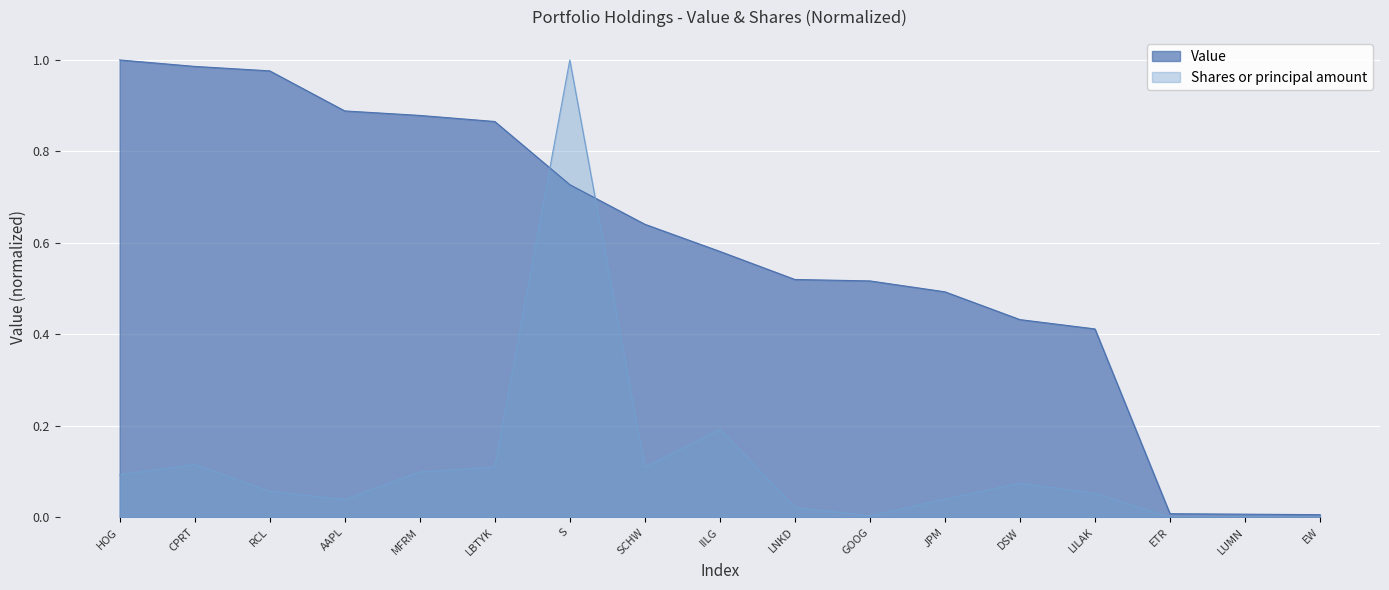

At LILAK, list the series in order from largest to smallest.

Value, Shares or principal amount